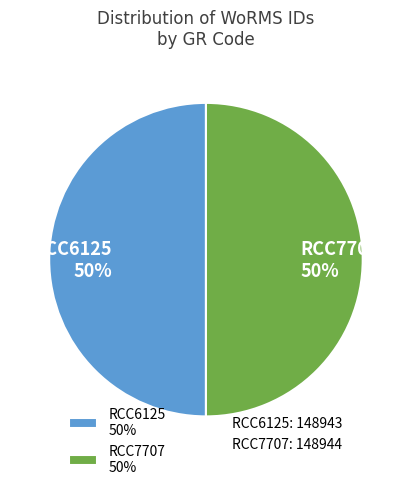

To the nearest percent, what portion does RCC7707 represent?

50%